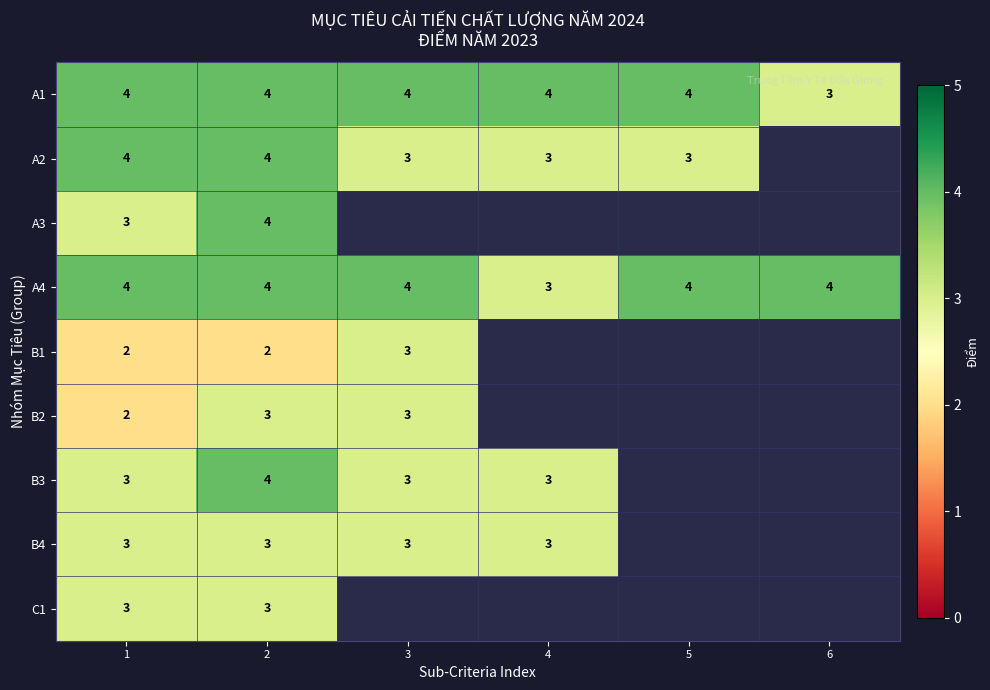

What is the total value across all series at 2?

31